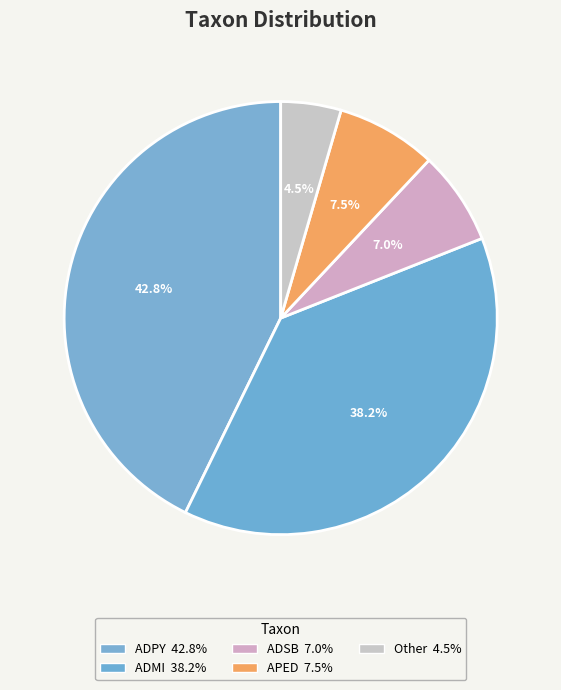

How many slices are in this pie chart?

5